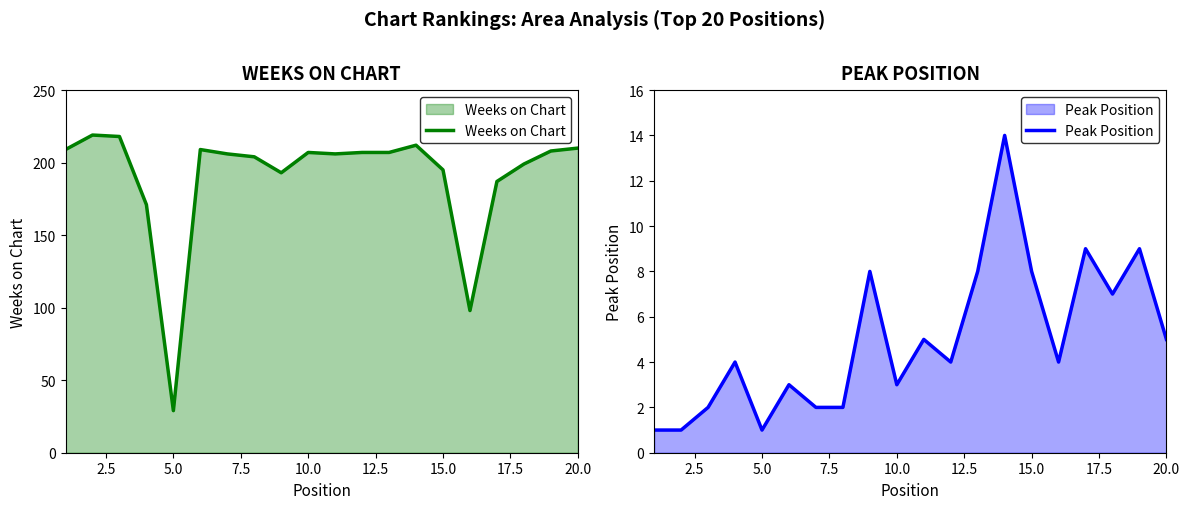

What is the highest value of the Weeks on Chart series?

219